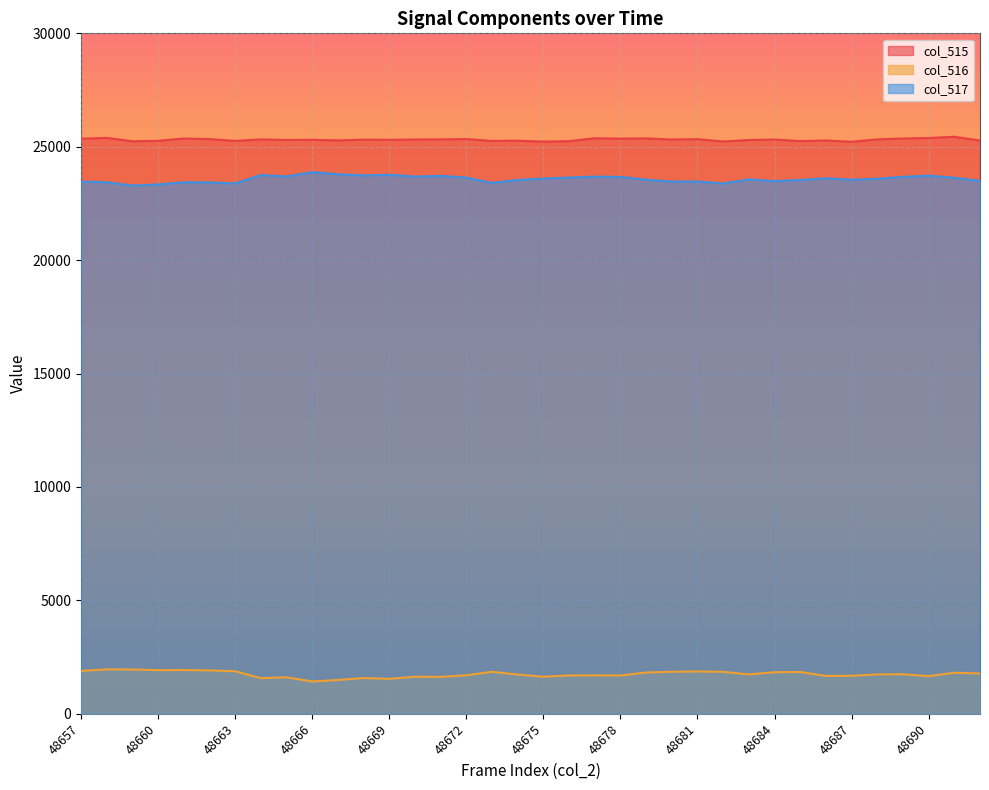

Reading left to right, extract all data points from this chart.

col_515: 25352	25391	25242	25261	25363	25340	25258	25323	25299	25305	25279	25313	25305	25319	25325	25339	25258	25267	25228	25247	25375	25358	25368	25319	25336	25232	25297	25318	25250	25277	25221	25324	25363	25386	25441	25273
col_516: 1889	1957	1953	1924	1928	1913	1875	1571	1608	1424	1489	1577	1540	1633	1627	1698	1852	1730	1632	1689	1693	1689	1820	1852	1868	1849	1737	1833	1842	1670	1674	1736	1744	1660	1808	1778
col_517: 23463	23434	23289	23337	23435	23427	23383	23752	23691	23881	23790	23736	23765	23686	23716	23641	23406	23537	23596	23641	23682	23669	23548	23467	23468	23383	23560	23485	23536	23607	23547	23588	23672	23726	23633	23495